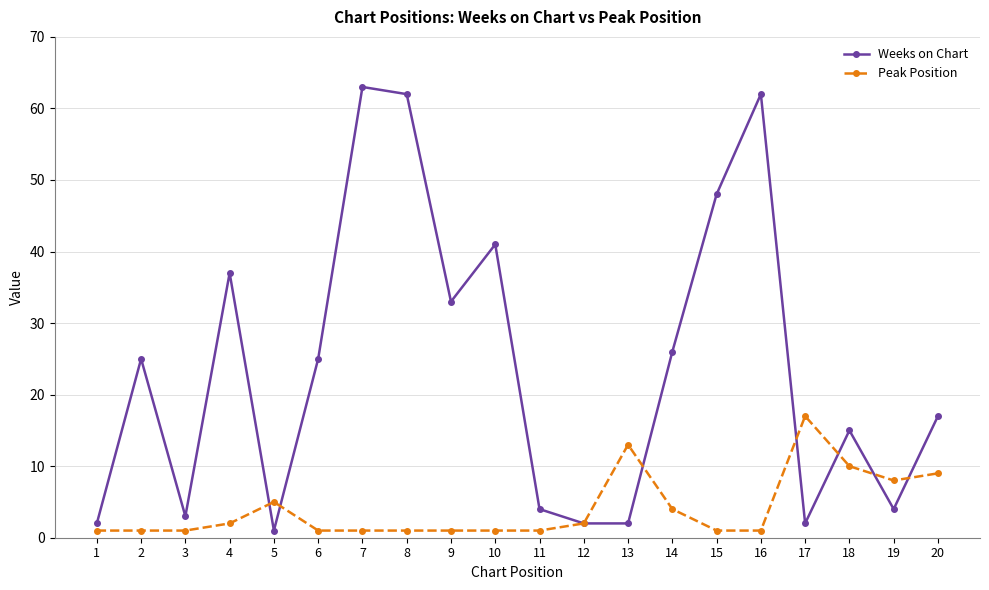

What is the average value of the Weeks on Chart series?

24